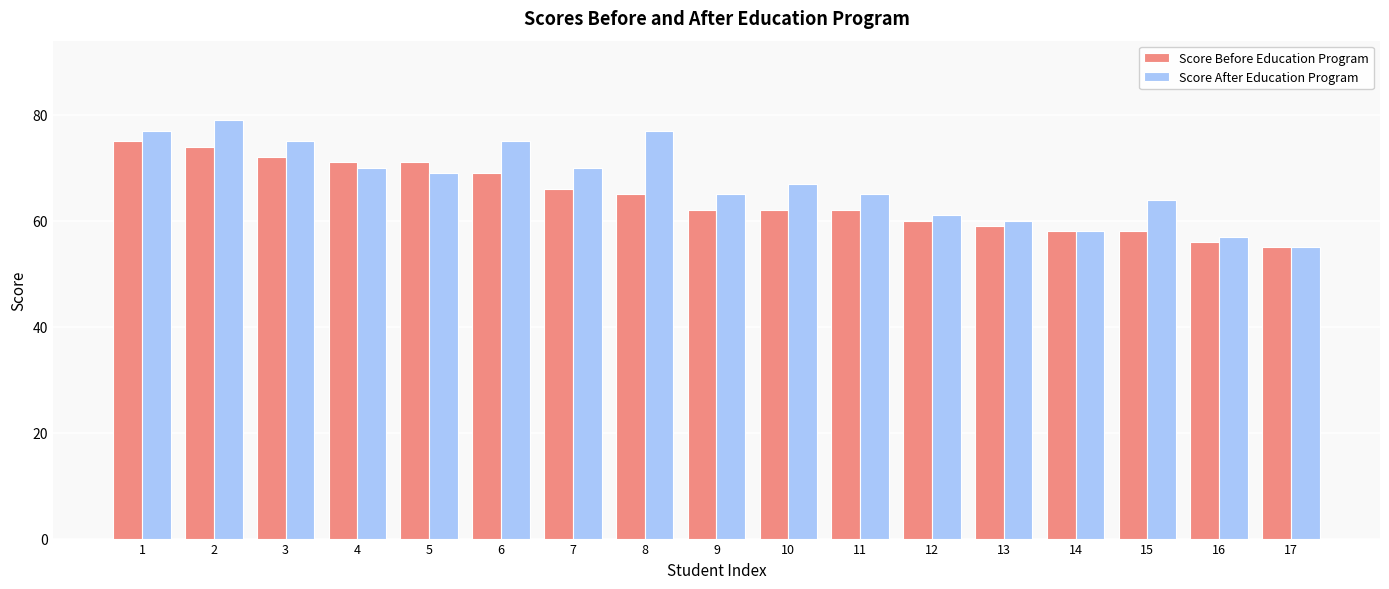

What is the value of the Score After Education Program bar at the 2nd from the left?

79